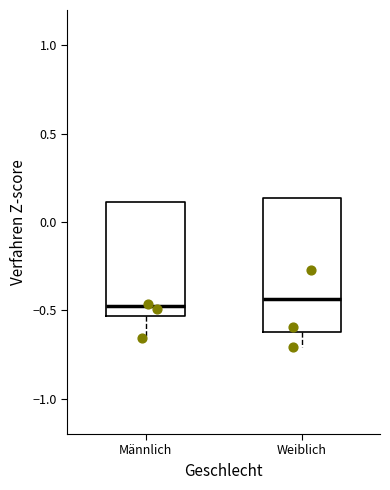

Reading left to right, read every box against the y-axis: the position of its median line, the range the box covers, and the ends of its whiskers. The values are not printed on the chart, so give them approximately, as read against the axis.

Männlich: median -0.50, box -0.55 to 0.10, whiskers -0.65 to 0.10
Weiblich: median -0.45, box -0.60 to 0.15, whiskers -0.70 to 0.15